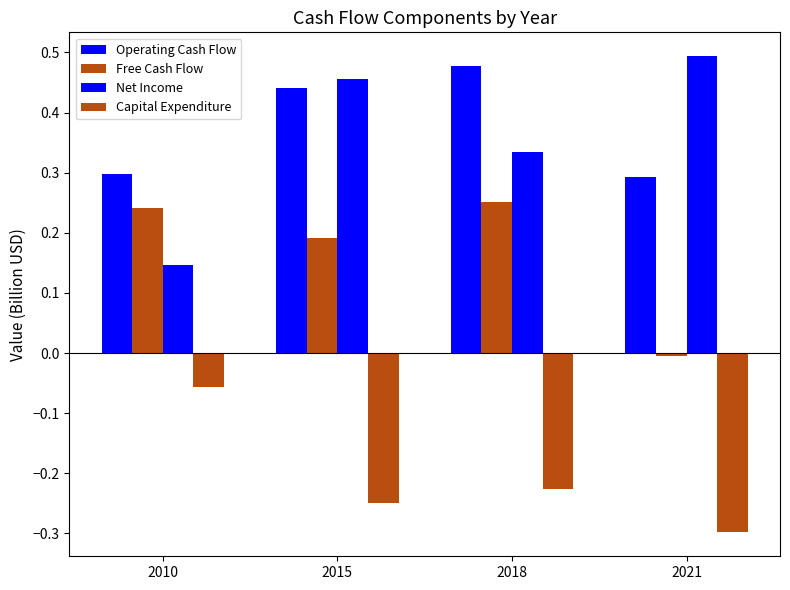

The Free Cash Flow series shows 0.1 at 2015. True or false?

False